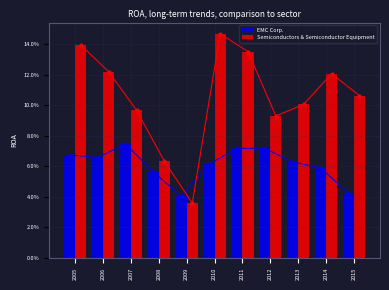

True or false: Semiconductors & Semiconductor Equipment has a value of 0.1 at 2011.

False